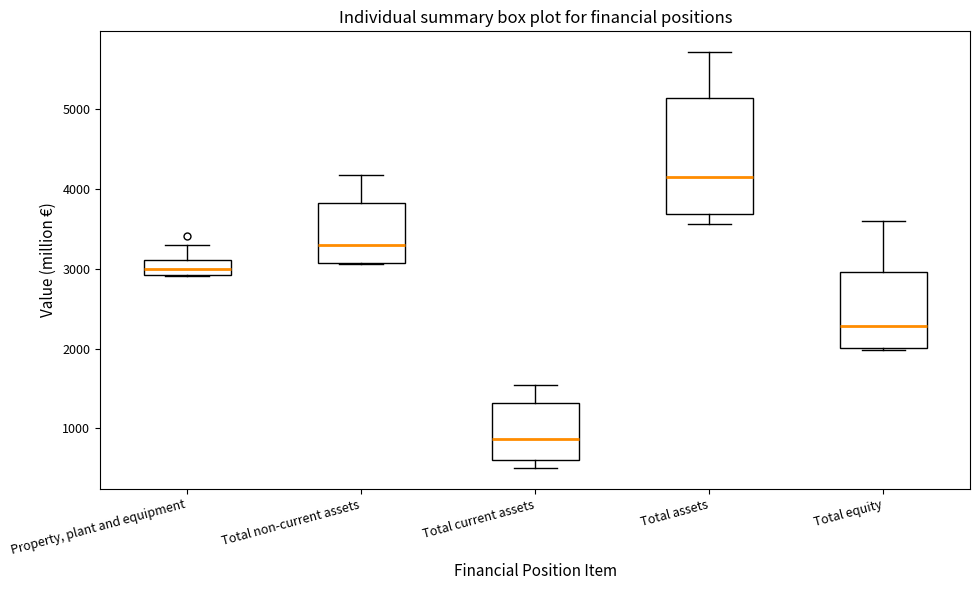

Comparing the boxes themselves (not the whiskers), which one is the tallest?

Total assets